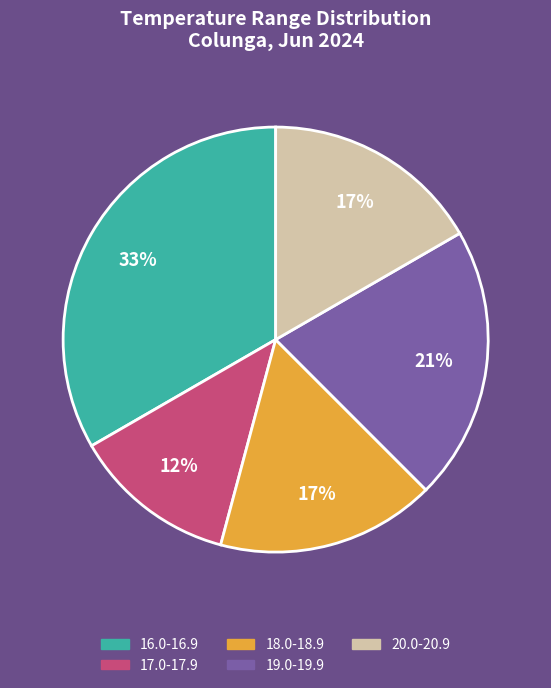

Is the sum of 18.0-18.9 and 20.0-20.9 greater than half?

No